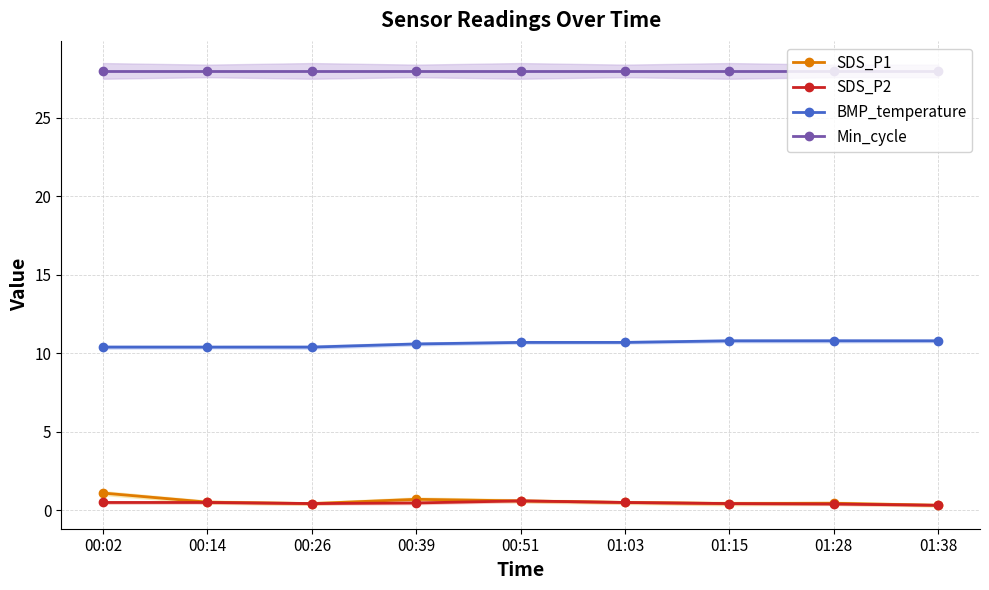

How many distinct data groups are displayed?

4